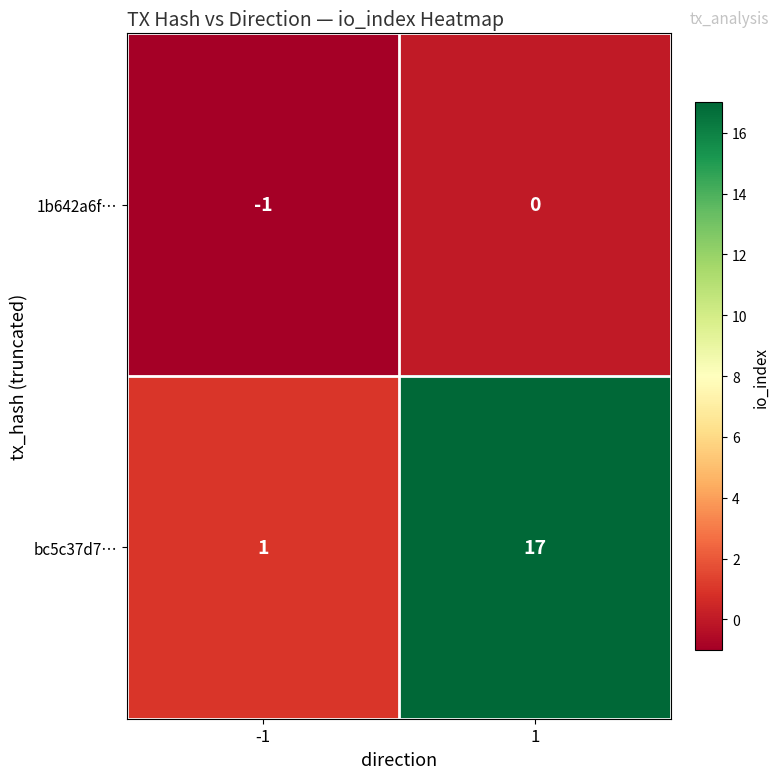

What is the difference between the highest and lowest values at 1?

17